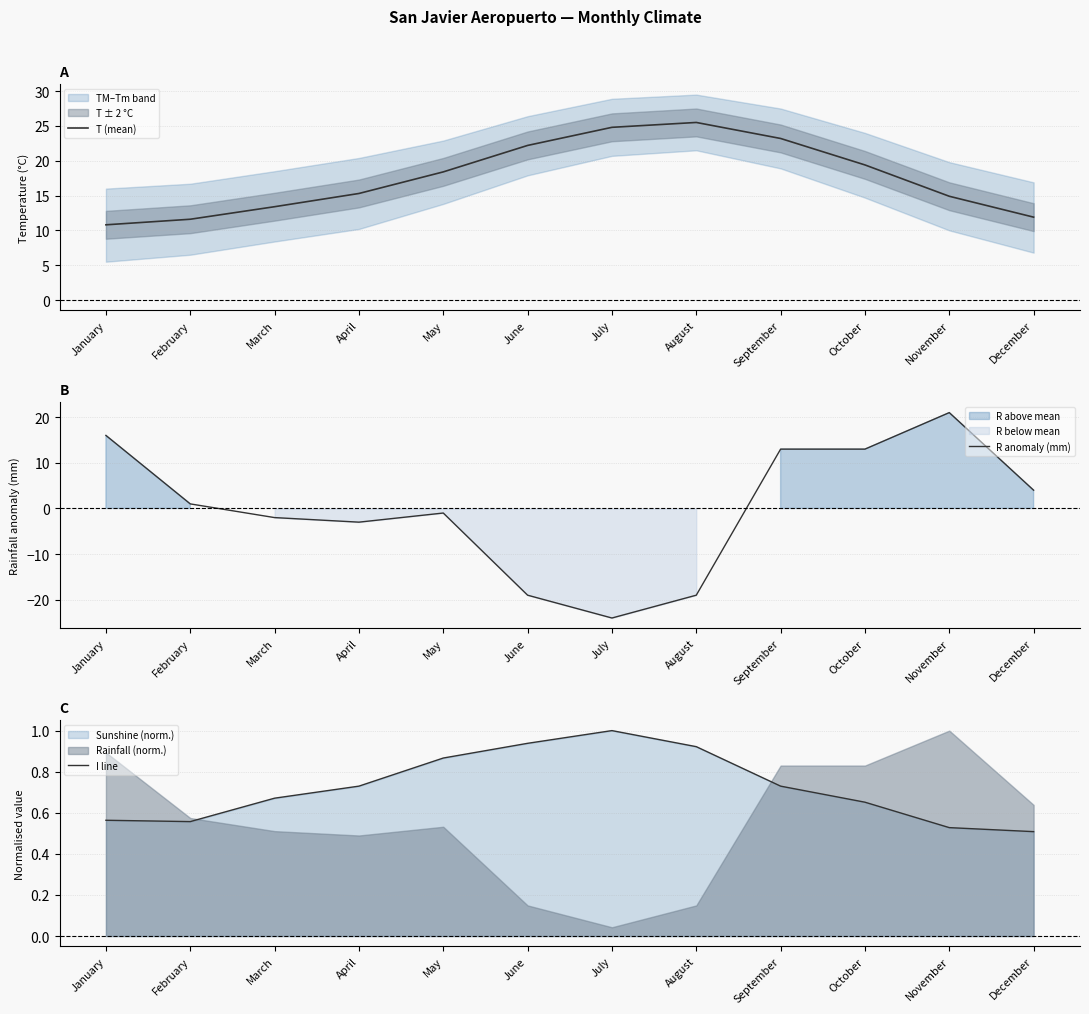

True or false: T (mean) has a value of 3.8 at April.

False